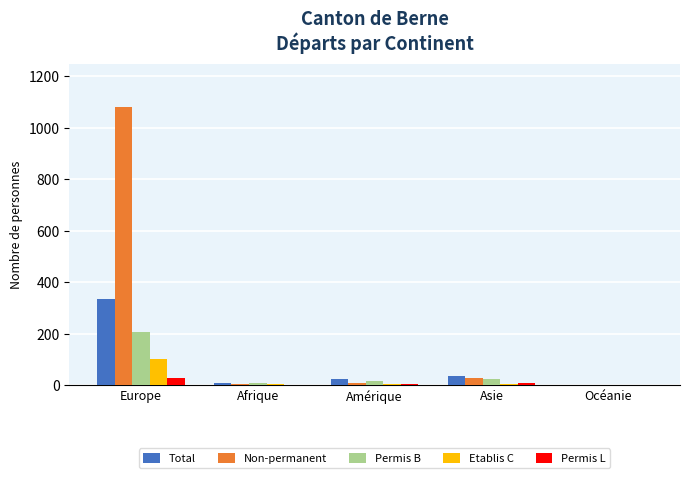

Count the number of data series in this chart.

5